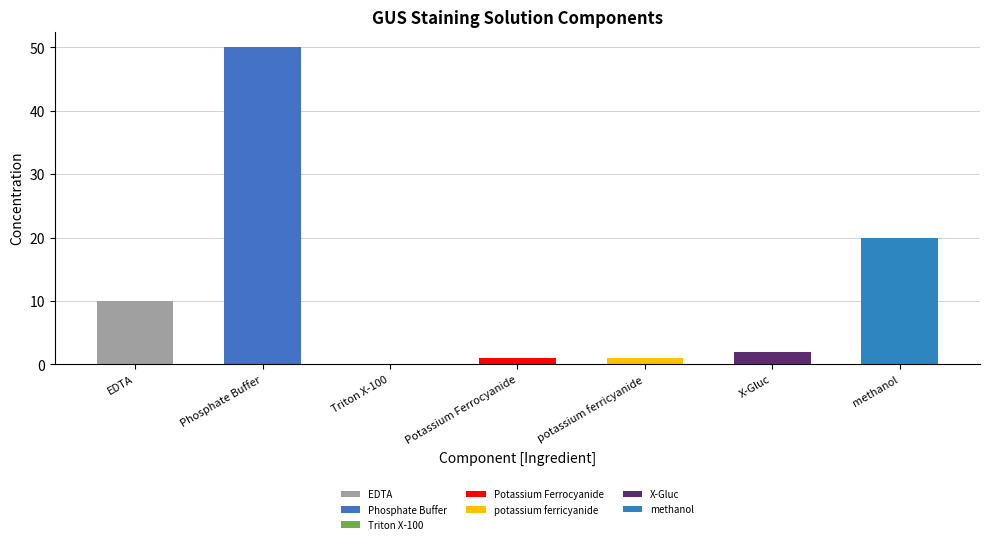

Which category has the highest value across all series?

Phosphate Buffer